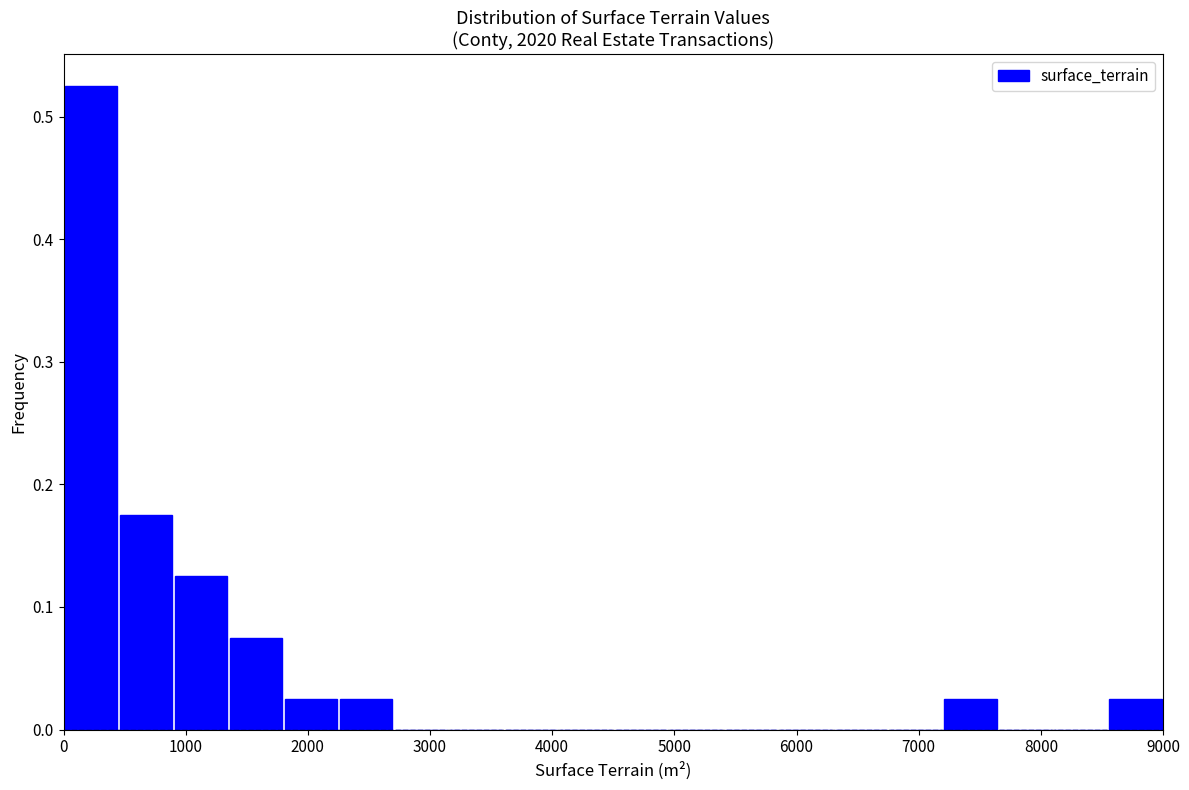

Reading left to right, list every bar in this chart as the range it spans on the x-axis followed by its height. Neither the bar edges nor the heights are printed on the chart, so give them approximately, as read against the axes.

0 to 450: 0.53
450 to 900: 0.18
900 to 1350: 0.13
1350 to 1800: 0.08
1800 to 2250: 0.03
2250 to 2700: 0.03
2700 to 3150: 0
3150 to 3600: 0
3600 to 4050: 0
4050 to 4500: 0
4500 to 4950: 0
4950 to 5400: 0
5400 to 5850: 0
5850 to 6300: 0
6300 to 6750: 0
6750 to 7200: 0
7200 to 7650: 0.03
7650 to 8100: 0
8100 to 8550: 0
8550 to 9000: 0.03